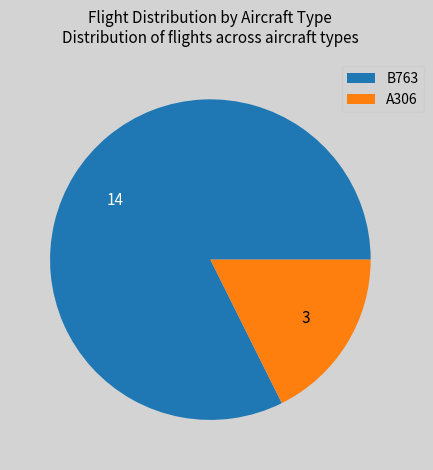

Which category has the biggest portion of the pie?

B763